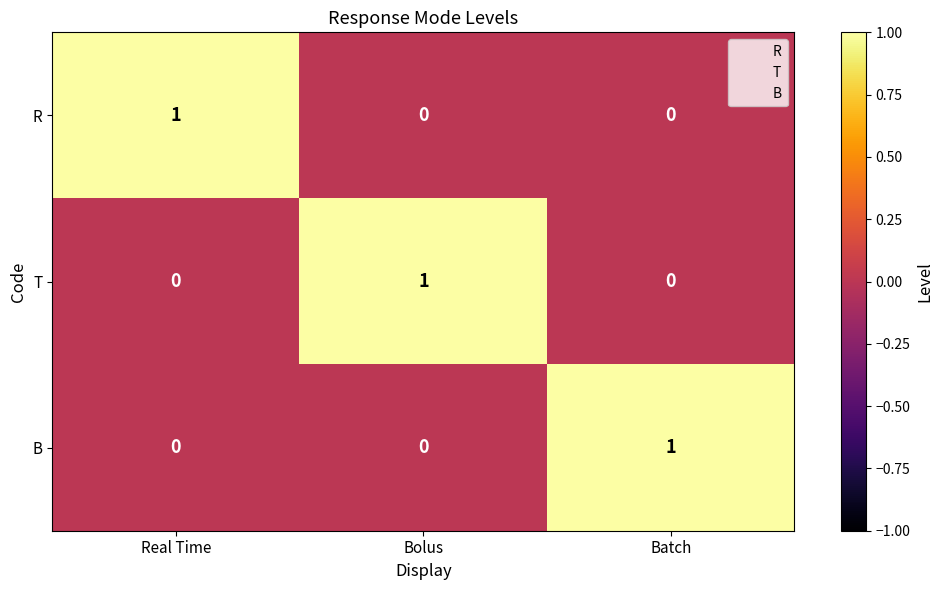

Reading right to left, transcribe all the data shown in this chart.

R: 0	0	1
T: 0	1	0
B: 1	0	0